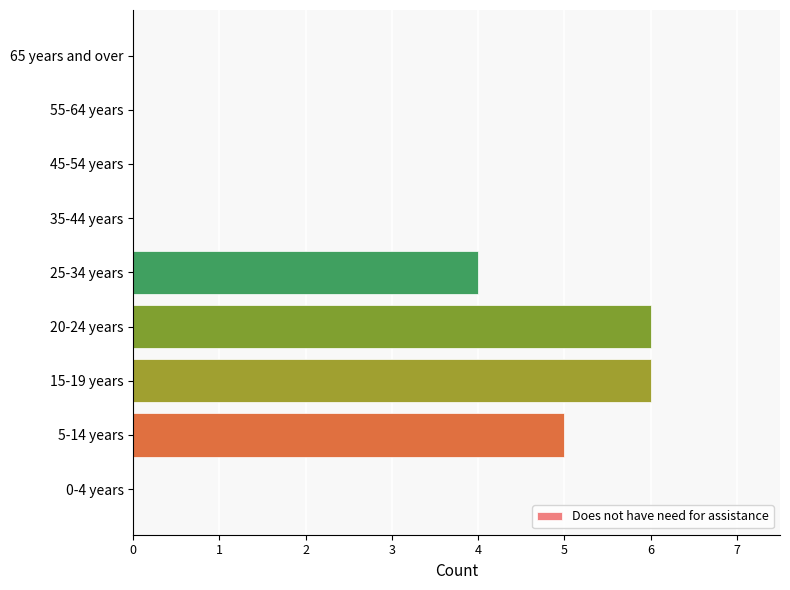

Reading bottom to top, what are all the values shown in this chart?

0-4 years=0	5-14 years=5	15-19 years=6	20-24 years=6	25-34 years=4	35-44 years=0	45-54 years=0	55-64 years=0	65 years and over=0